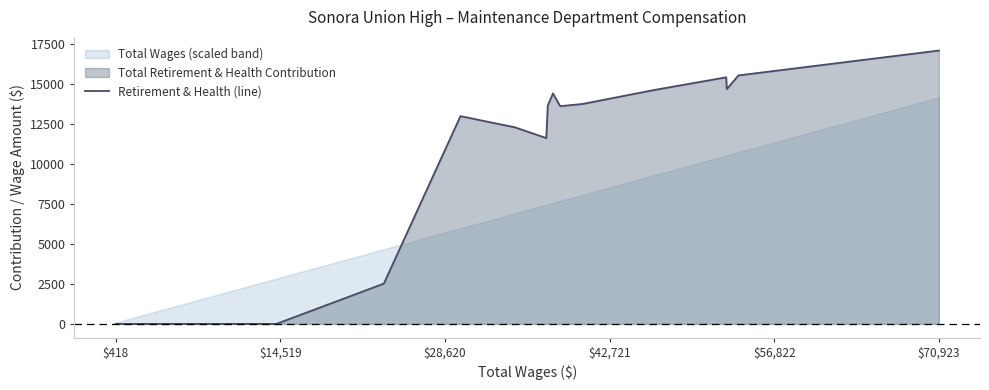

Which category has the lowest value across all series?

$418